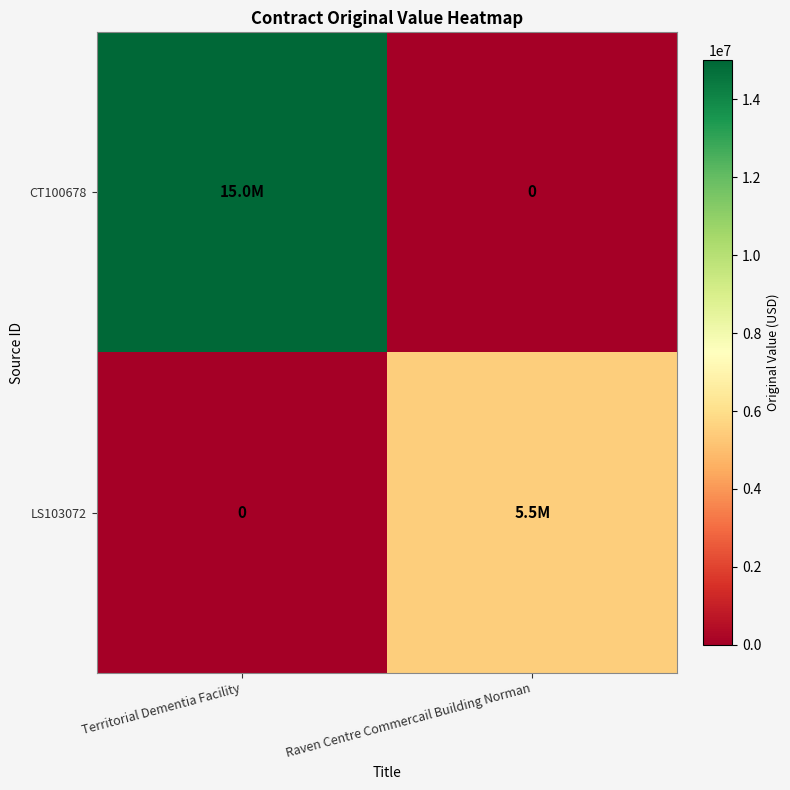

List the series in order of their overall mean, lowest first.

LS103072, CT100678